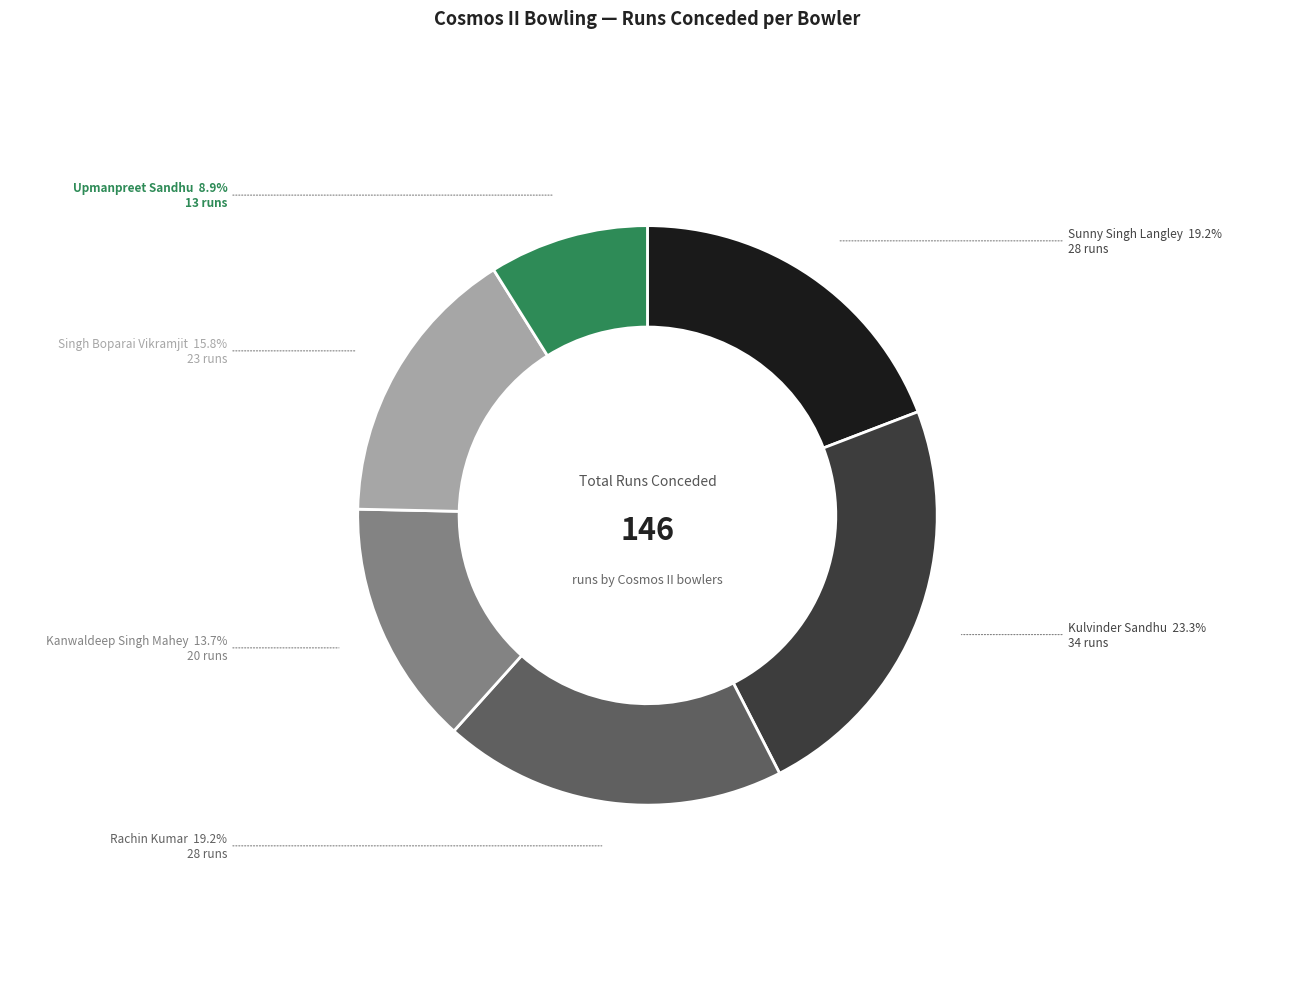

Does any single category account for the majority?

No